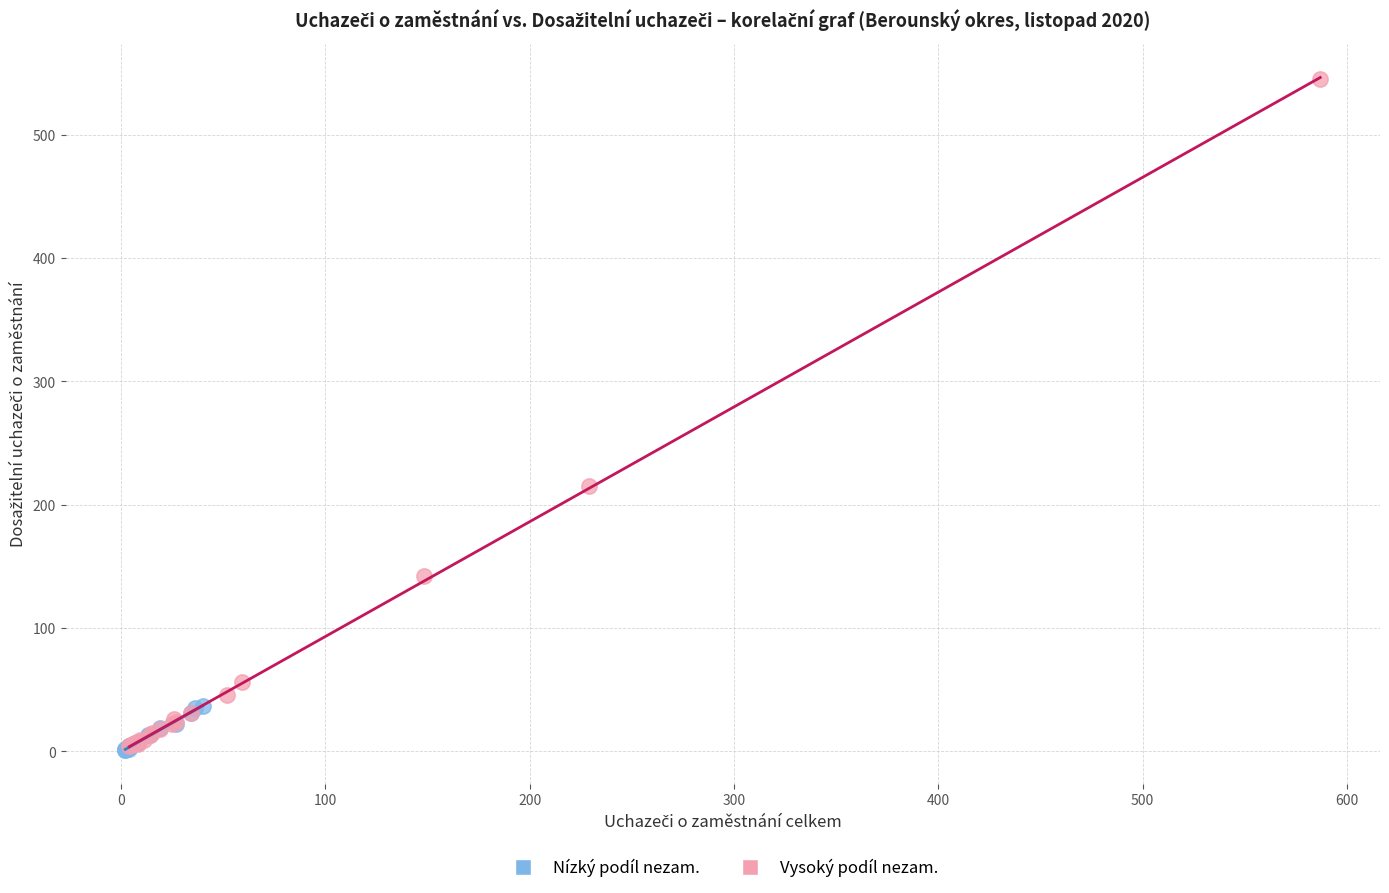

Which series reaches the maximum Y coordinate?

Vysoký podíl nezam.